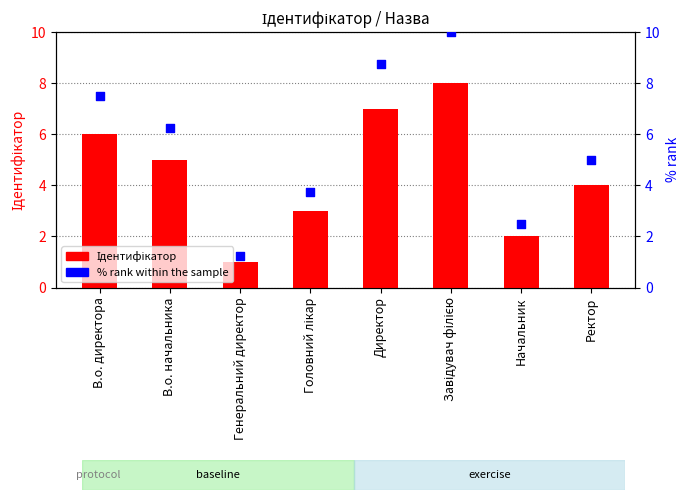

At which category is the sum across all series the highest?

Завідувач філією